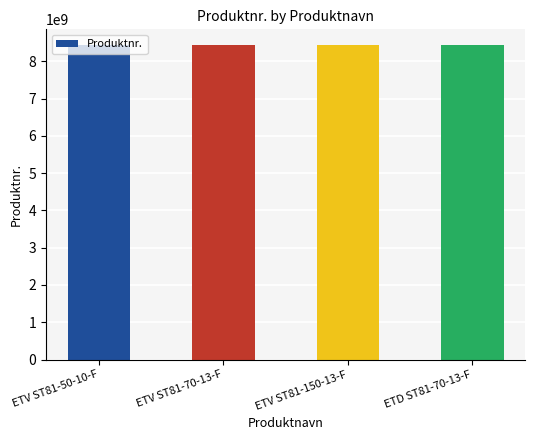

How many values are below 8433206015?

2